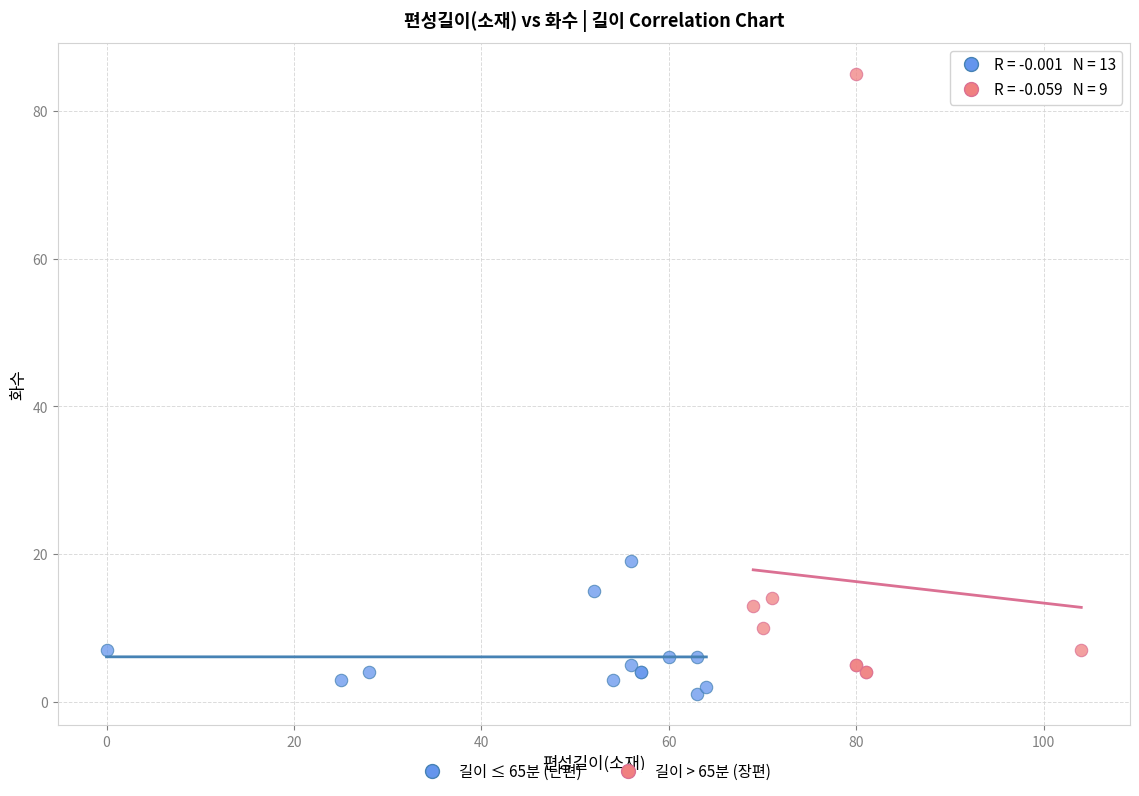

Which series contains the highest Y value?

길이 > 65분 (장편)